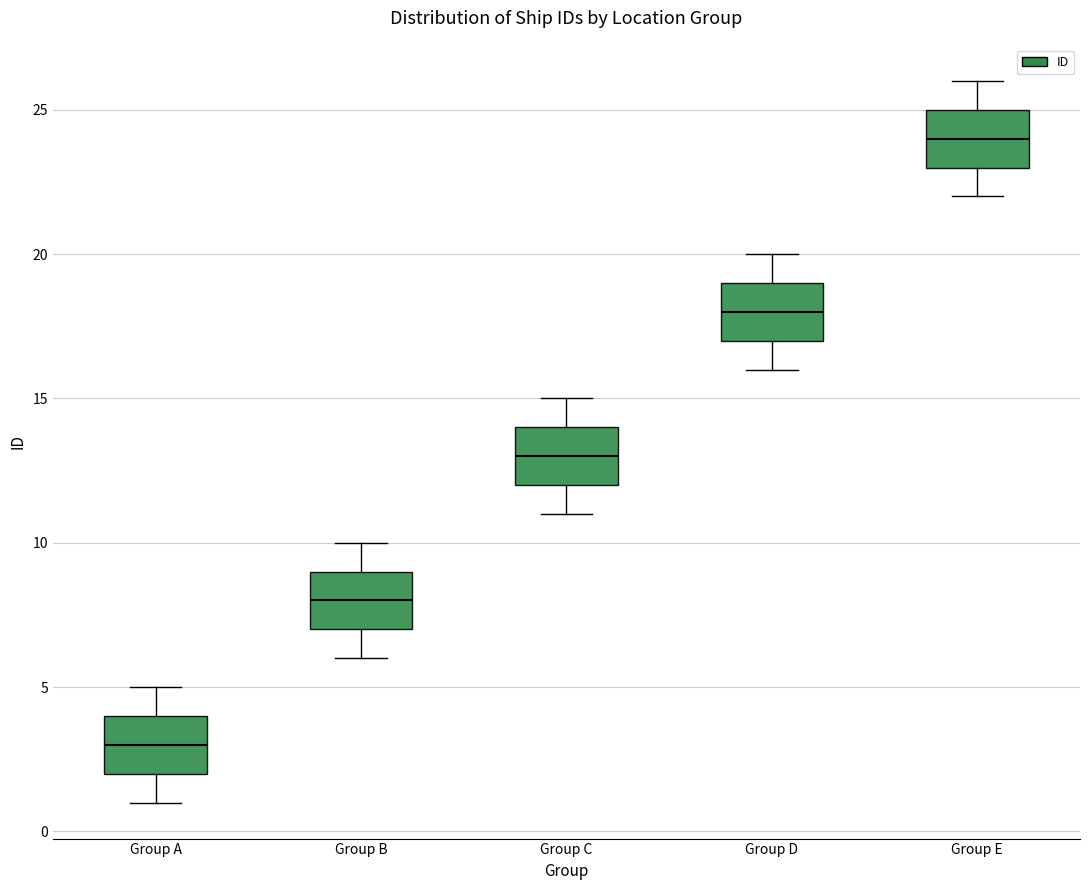

Where does the lower whisker of the box for Group E end on the y-axis? The values are not printed on the chart, so give them approximately, as read against the axis.

22